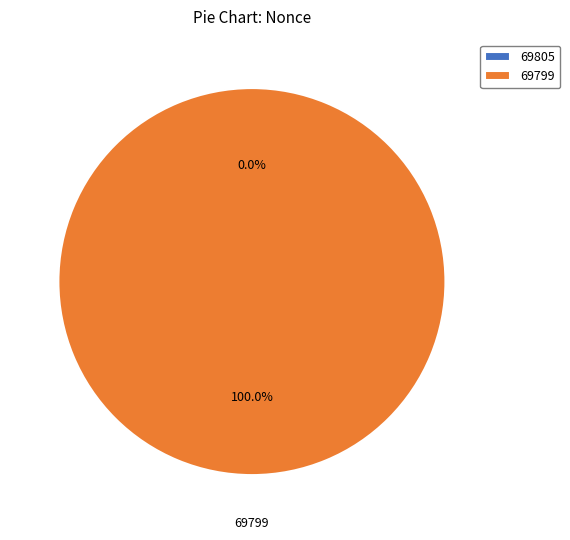

Which category has the smallest portion of the pie?

69805